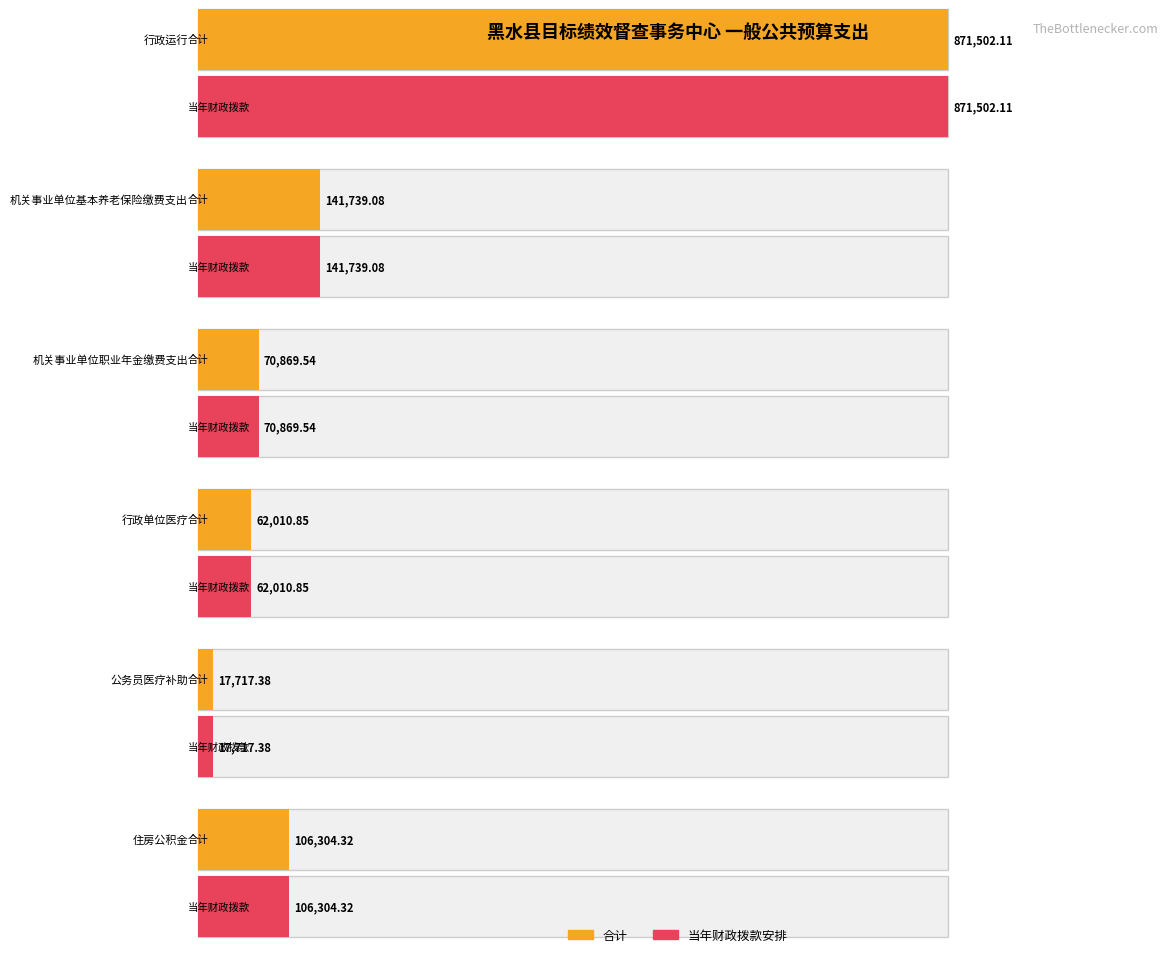

Reading left to right, extract all data points from this chart.

合计: 行政运行=871502.1	机关事业单位基本养老保险缴费支出=141739.1	机关事业单位职业年金缴费支出=70869.5	行政单位医疗=62010.8	公务员医疗补助=17717.4	住房公积金=106304.3
当年财政拨款安排: 行政运行=871502.1	机关事业单位基本养老保险缴费支出=141739.1	机关事业单位职业年金缴费支出=70869.5	行政单位医疗=62010.8	公务员医疗补助=17717.4	住房公积金=106304.3